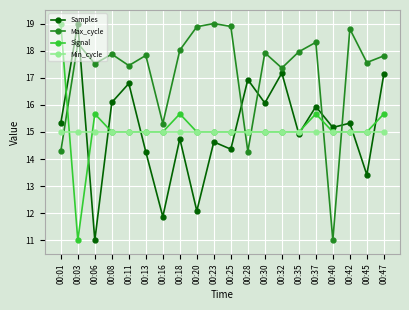

After their last crossing, which series has the higher values: Samples or Max_cycle?

Max_cycle